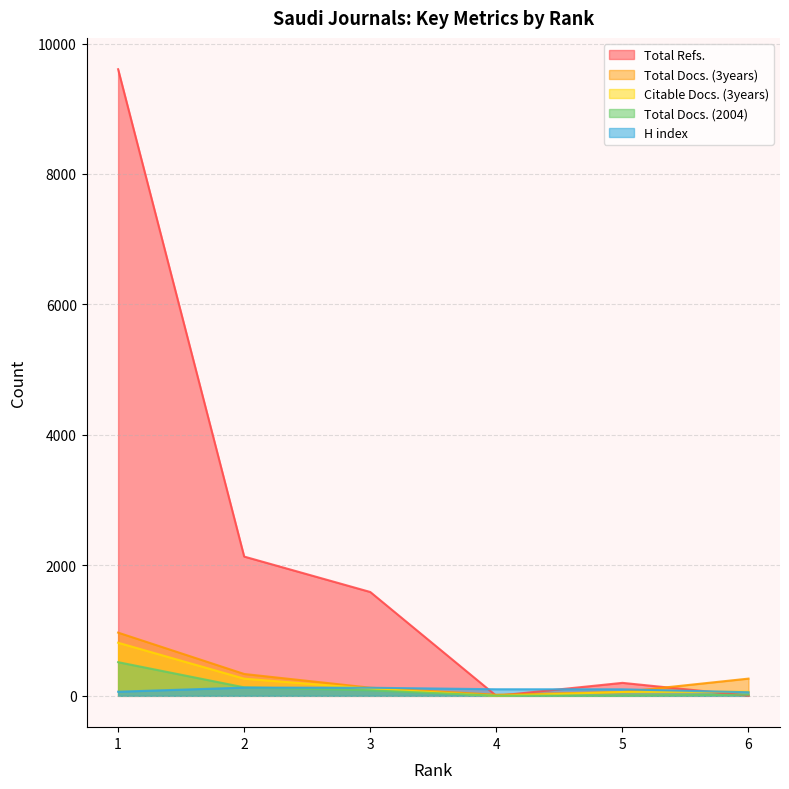

Which series has the largest total across all categories?

Total Refs.